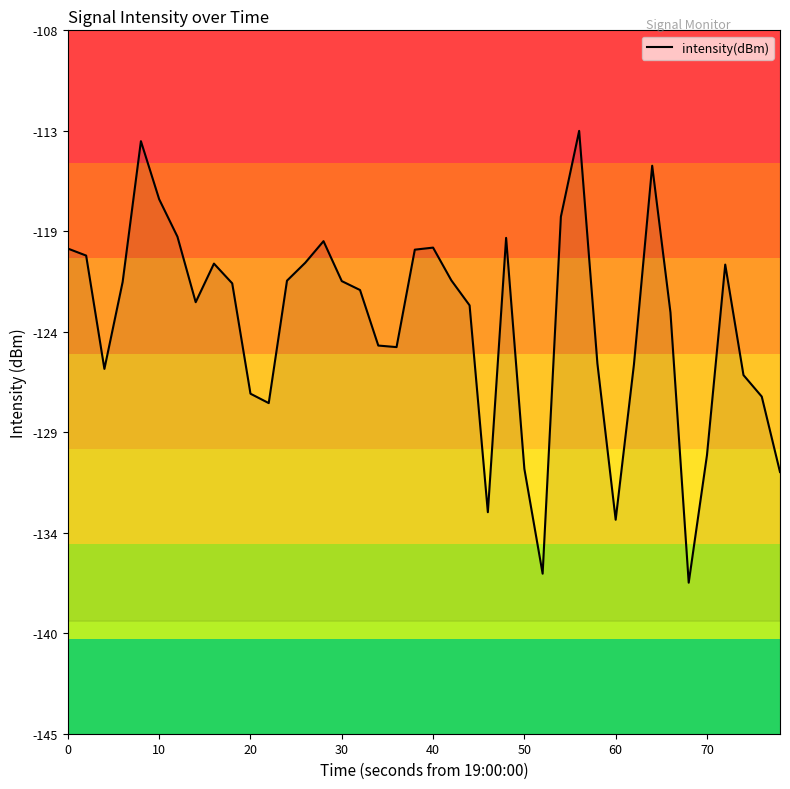

Reading left to right, list all the values displayed in this chart.

-119.5	-119.8	-125.8	-121.2	-113.8	-116.9	-118.9	-122.3	-120.3	-121.3	-127.1	-127.6	-121.2	-120.2	-119.1	-121.2	-121.7	-124.6	-124.7	-119.5	-119.4	-121.2	-122.5	-133.3	-118.9	-131.1	-136.6	-117.8	-113.3	-125.5	-133.7	-125.6	-115.1	-122.8	-137.1	-130.3	-120.3	-126.1	-127.3	-131.2